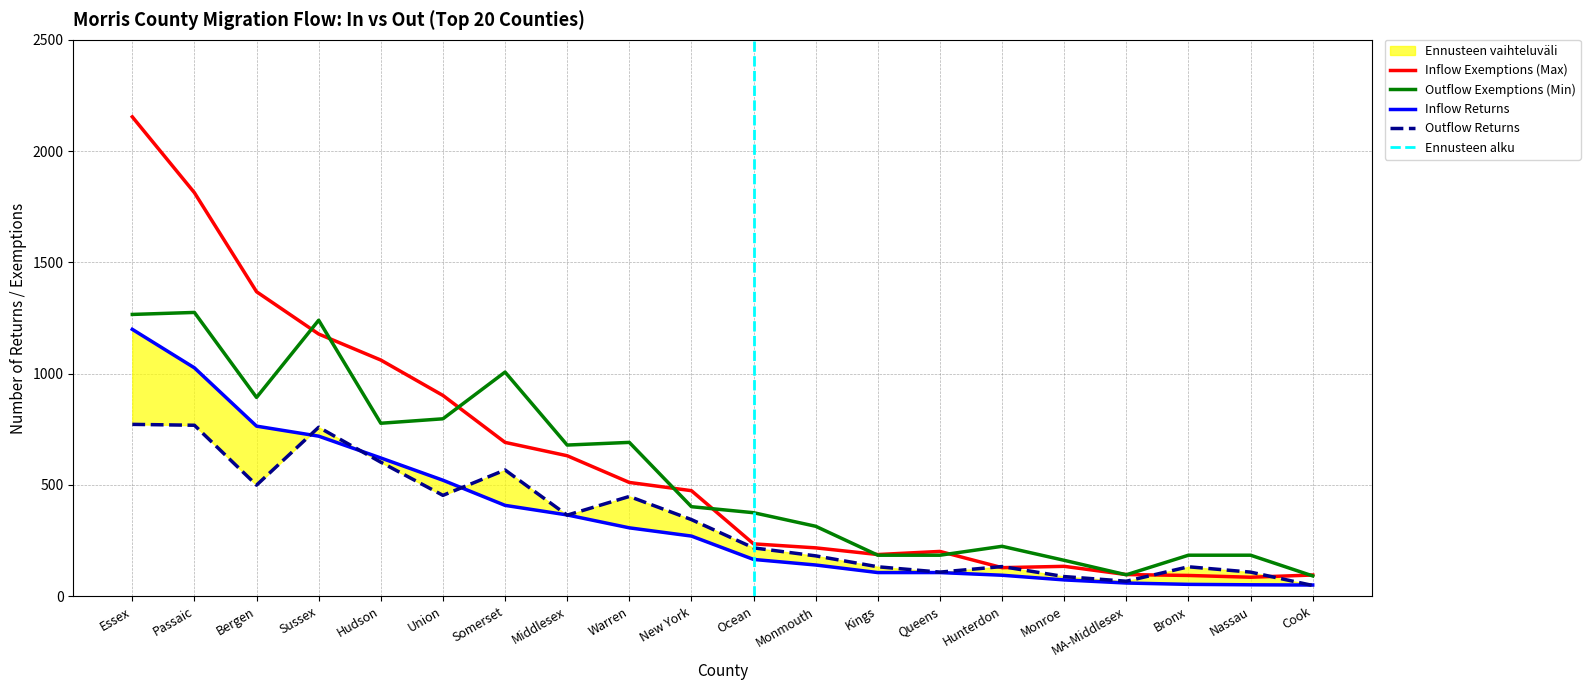

How many lines are shown in the chart?

4